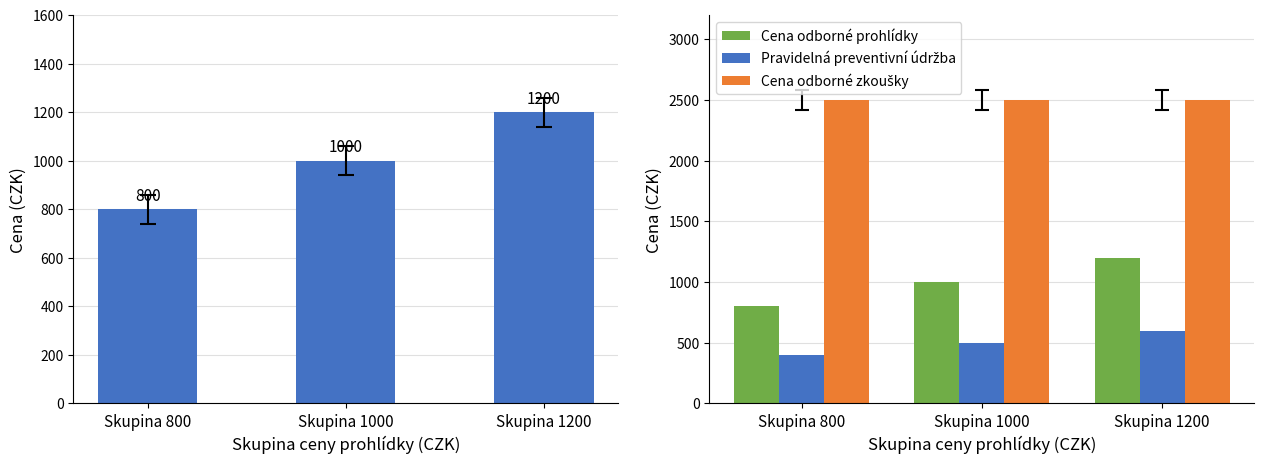

How many bars are there in total?

9